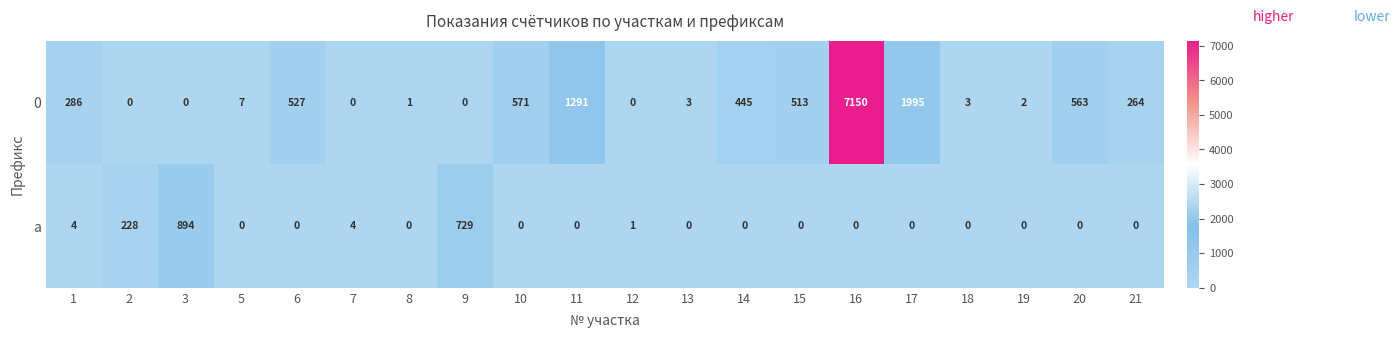

How many data points does each series have?

20